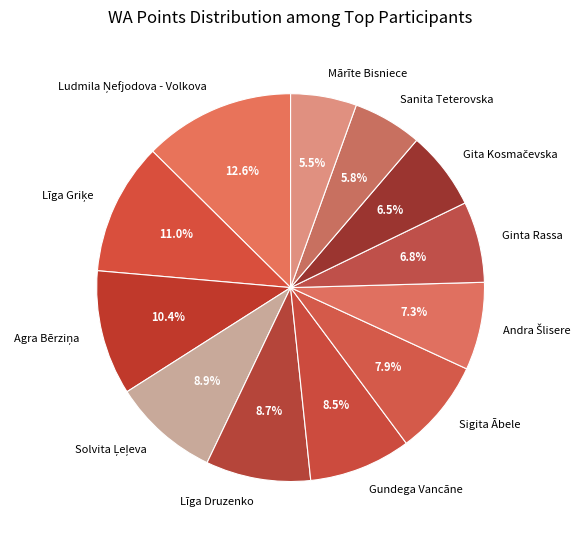

To the nearest percent, what percentage of the pie is Līga Druzenko?

9%